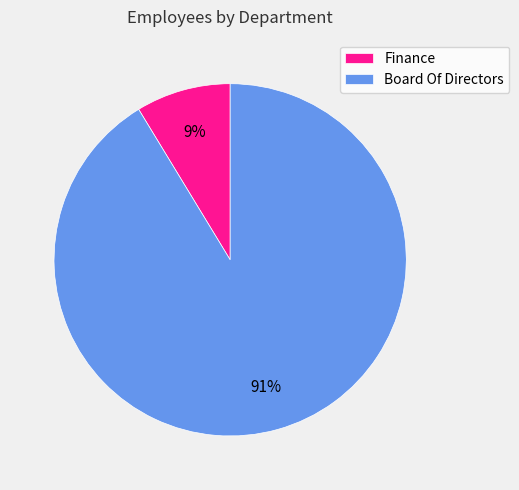

Count the number of slices in the pie.

2